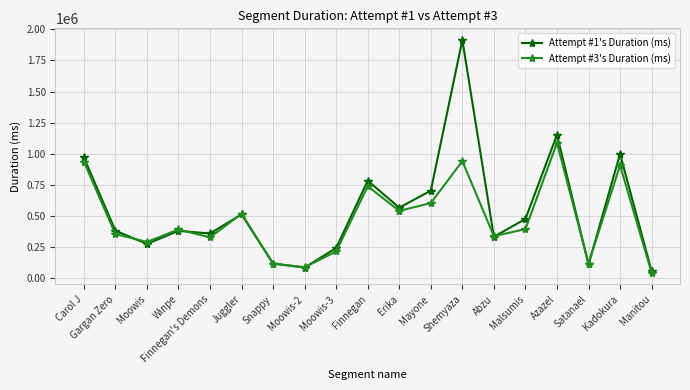

What is the highest value of the Attempt #3's Duration (ms) series?

1085472